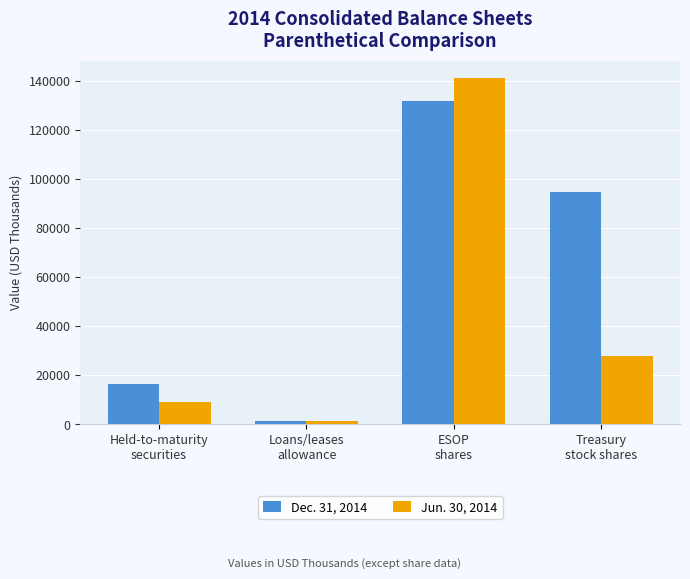

What is the maximum value for Jun. 30, 2014?

140987